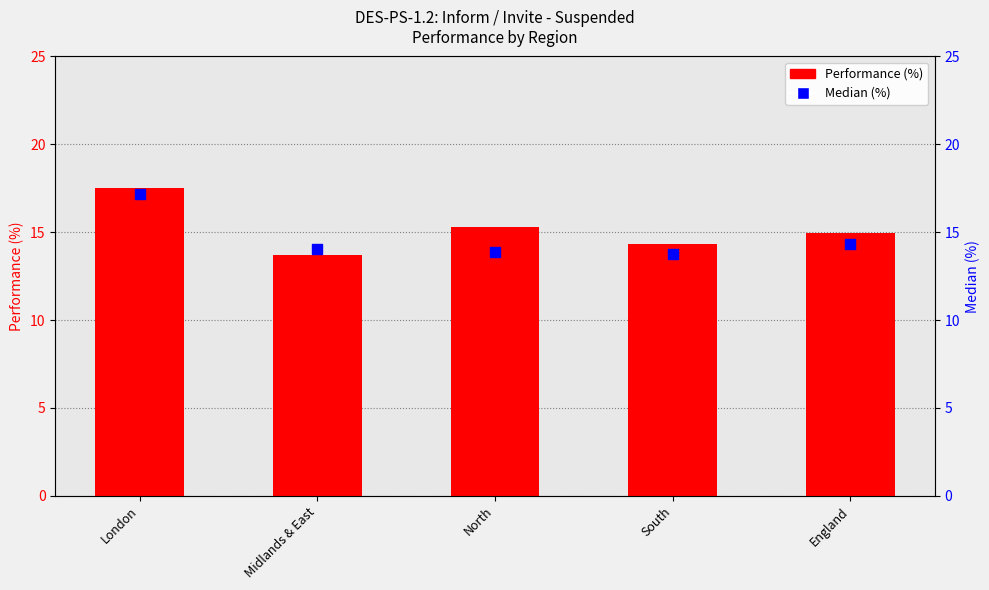

What is the total value across all series at Midlands & East?

27.7